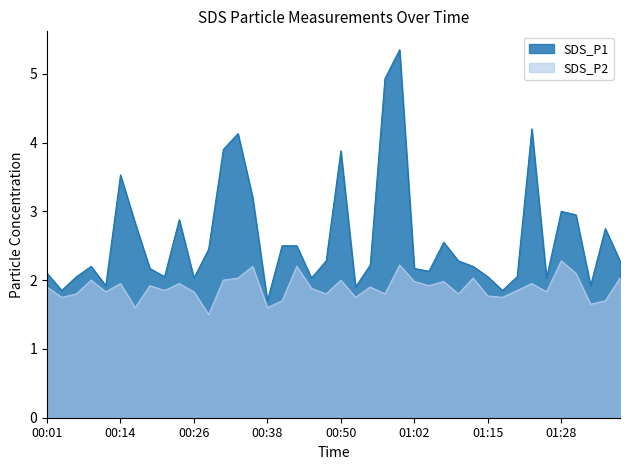

How many lines are shown in the chart?

2